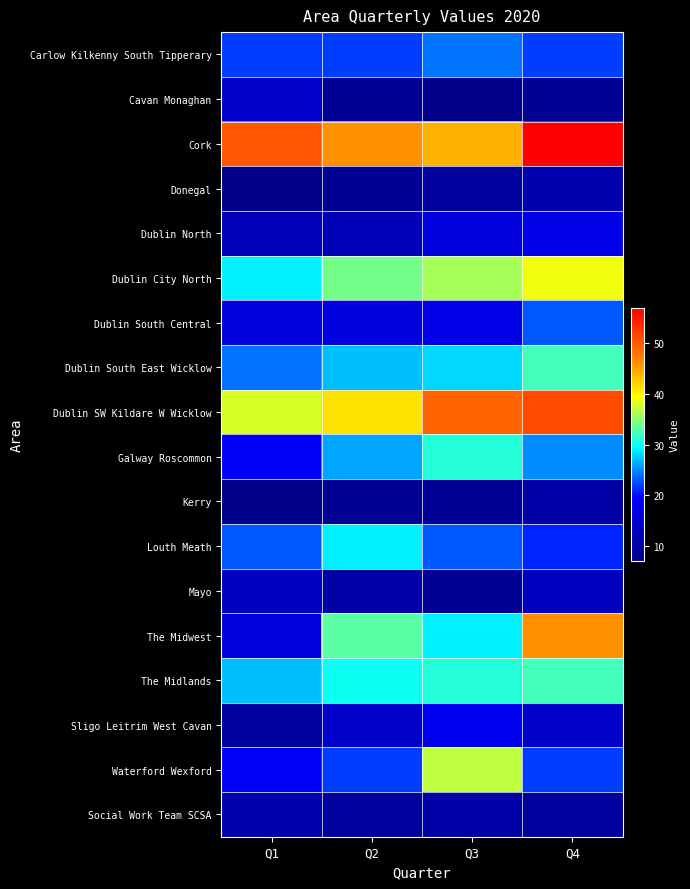

Which label corresponds to the smallest value in the chart?

Q3